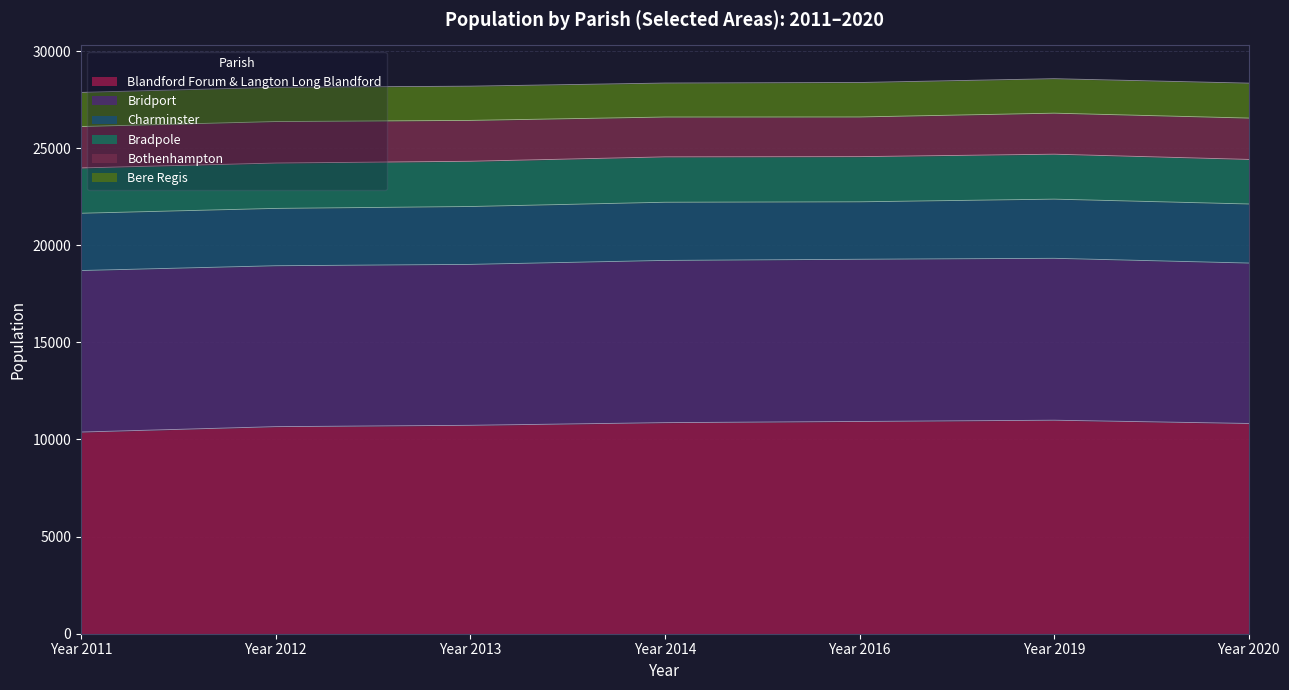

What is the average value of the Bere Regis series?

1769